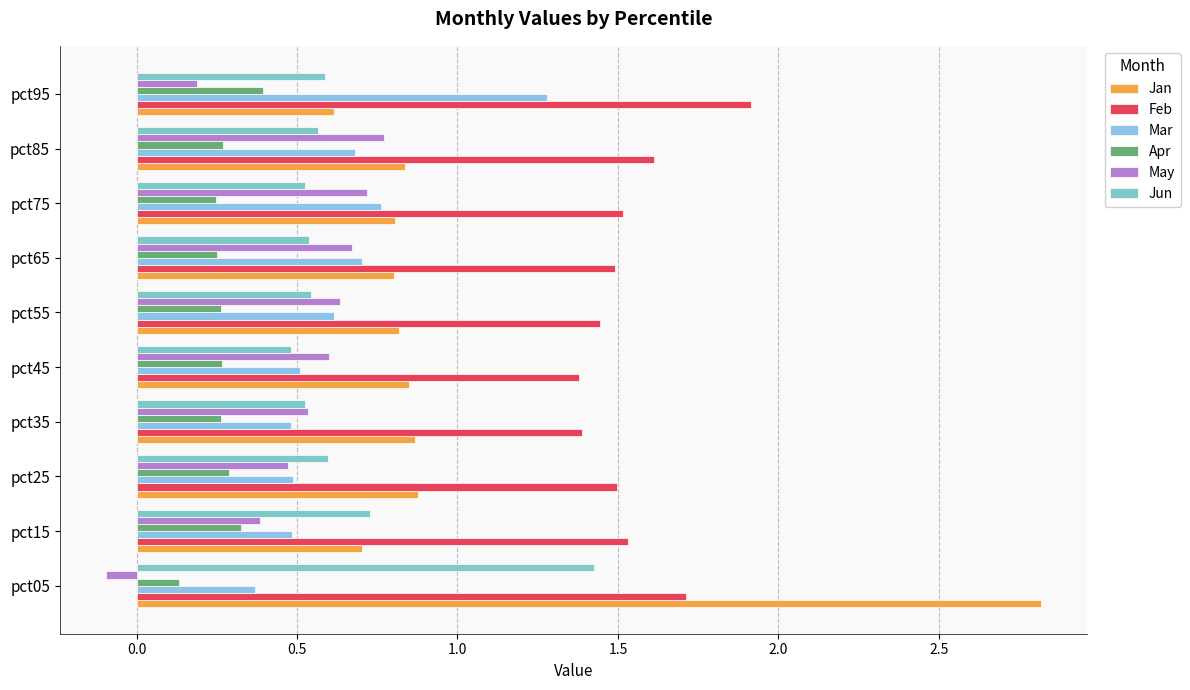

Reading right to left, extract all data points from this chart.

Jan: 0.6	0.8	0.8	0.8	0.8	0.8	0.9	0.9	0.7	2.8
Feb: 1.9	1.6	1.5	1.5	1.4	1.4	1.4	1.5	1.5	1.7
Mar: 1.3	0.7	0.8	0.7	0.6	0.5	0.5	0.5	0.5	0.4
Apr: 0.4	0.3	0.2	0.3	0.3	0.3	0.3	0.3	0.3	0.1
May: 0.2	0.8	0.7	0.7	0.6	0.6	0.5	0.5	0.4	-0.1
Jun: 0.6	0.6	0.5	0.5	0.5	0.5	0.5	0.6	0.7	1.4